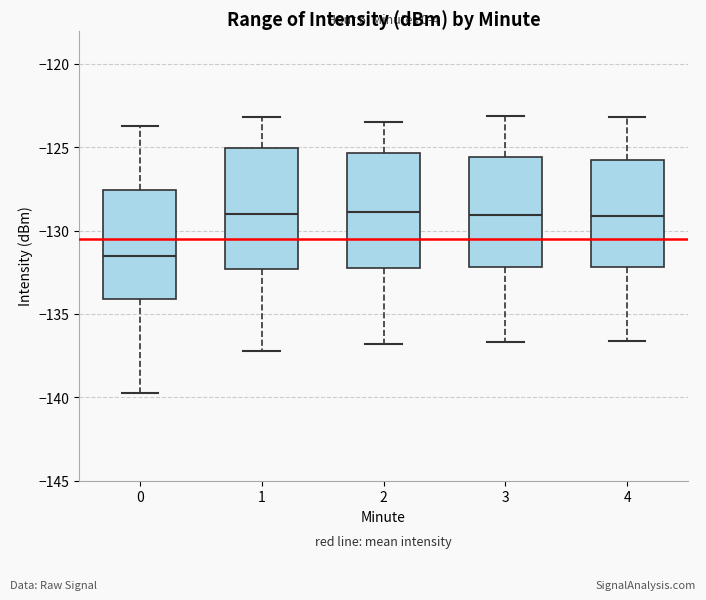

Reading left to right, read every box against the y-axis: the position of its median line, the range the box covers, and the ends of its whiskers. The values are not printed on the chart, so give them approximately, as read against the axis.

0: median -131.5, box -134.0 to -127.5, whiskers -140.0 to -124.0
1: median -129.0, box -132.5 to -125.0, whiskers -137.0 to -123.0
2: median -129.0, box -132.0 to -125.5, whiskers -137.0 to -123.5
3: median -129.0, box -132.0 to -125.5, whiskers -136.5 to -123.0
4: median -129.0, box -132.0 to -126.0, whiskers -136.5 to -123.0